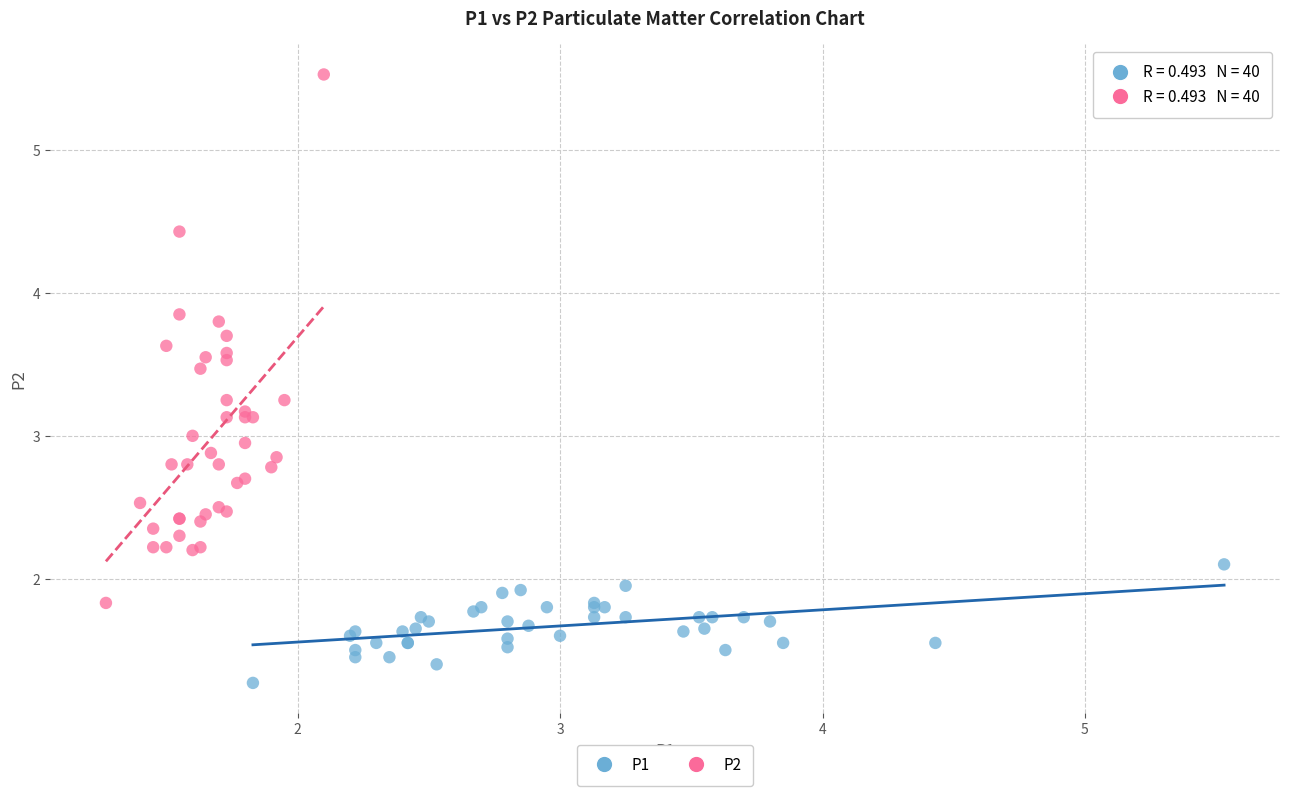

Which series reaches the maximum Y coordinate?

P2